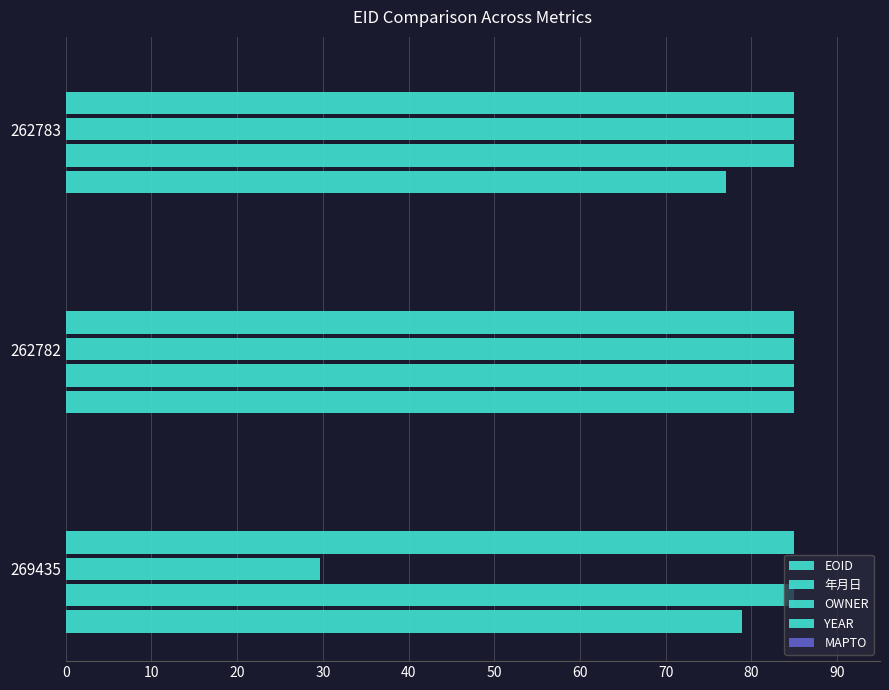

How many distinct data groups are displayed?

4